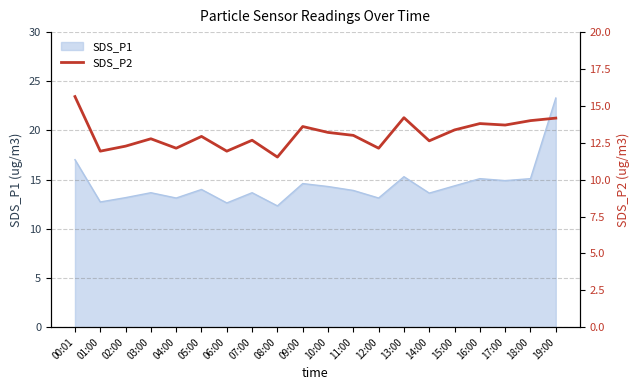

True or false: SDS_P1 has a value of 5.7 at 02:00.

False